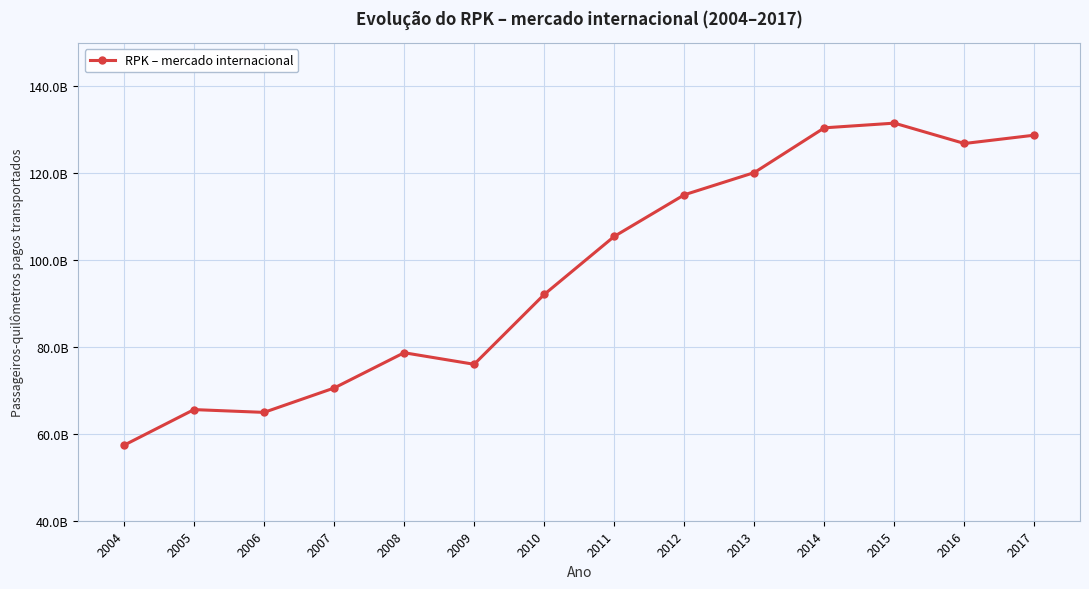

Does the chart have visible grid lines?

Yes